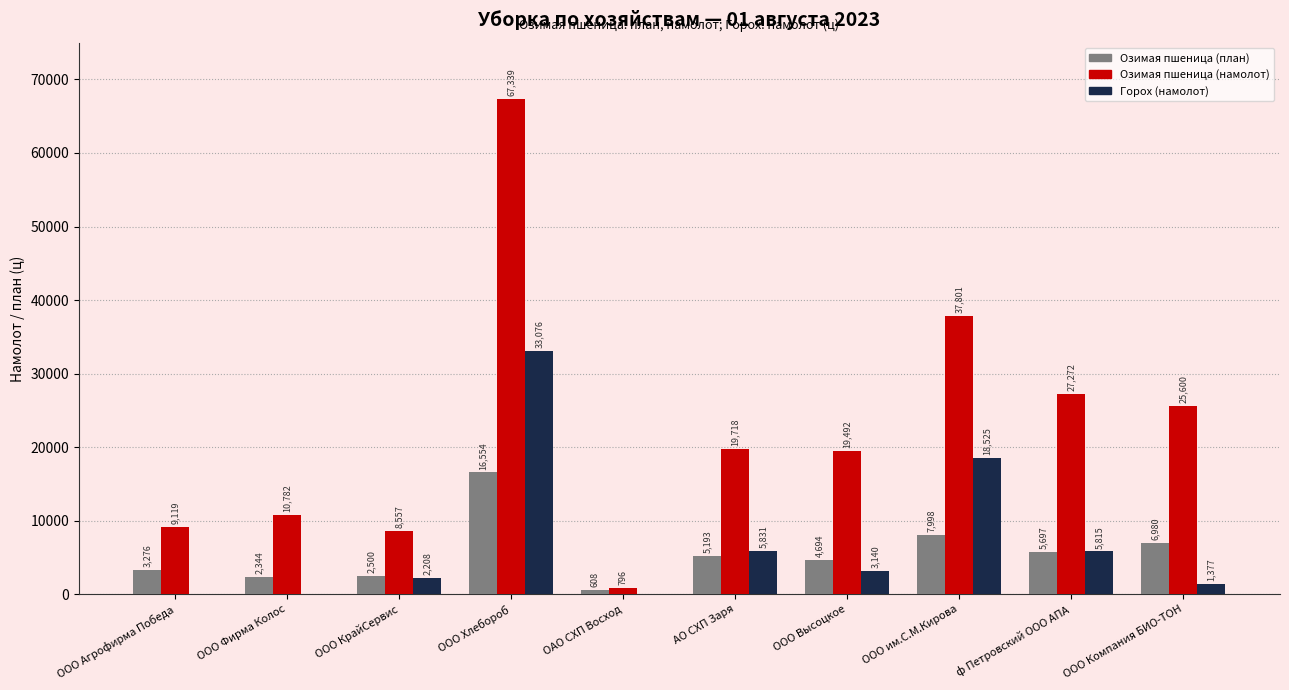

The value of Озимая пшеница (намолот) at ООО КрайСервис is 8557.0. True or false?

True